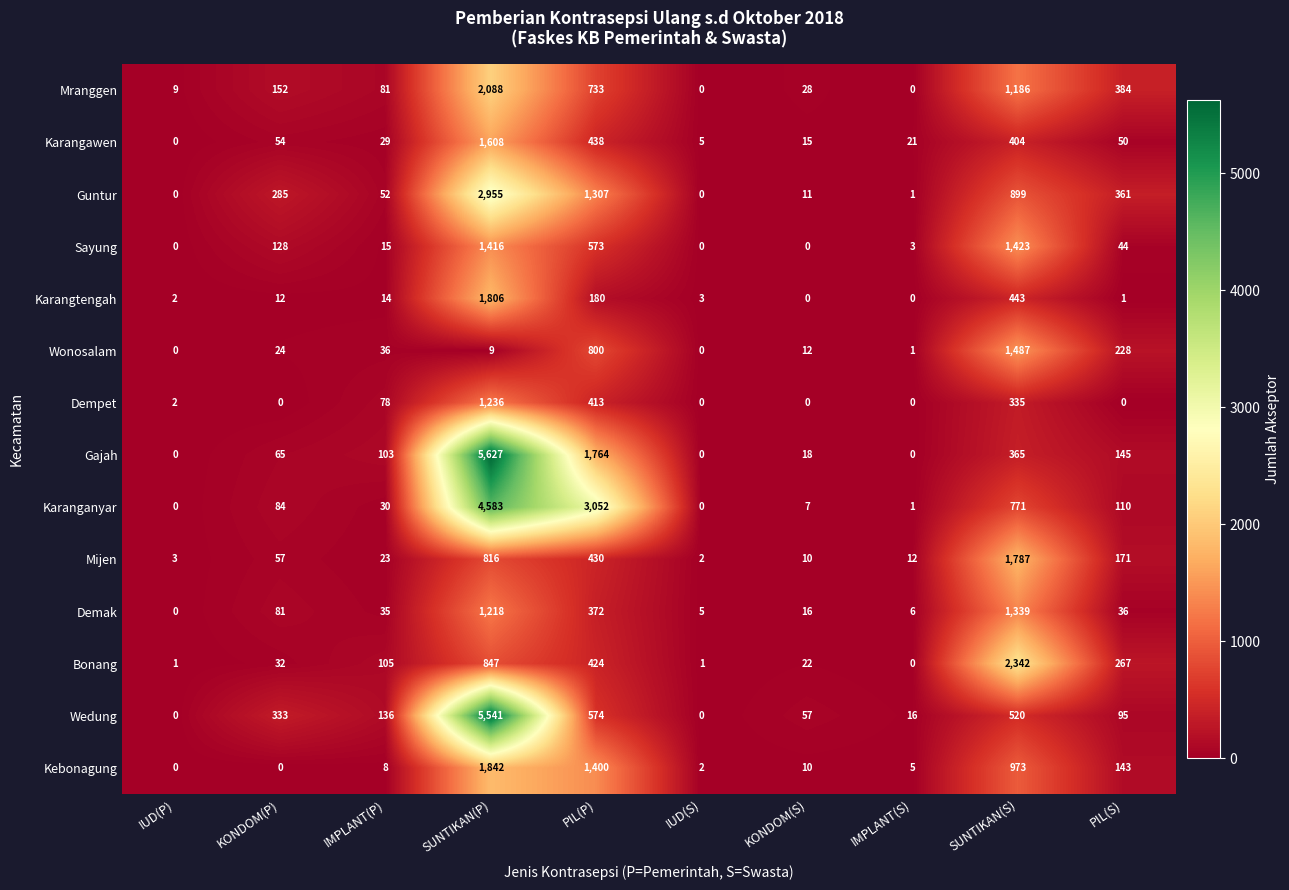

At how many categories does at least one series exceed 4156?

1